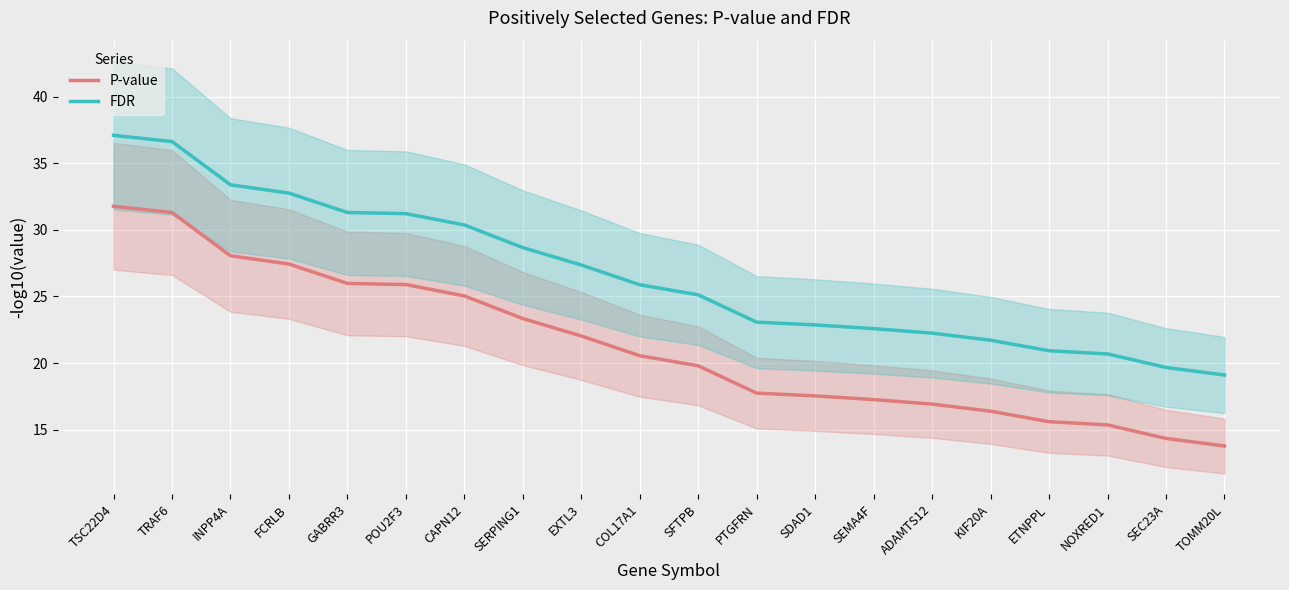

What are all the series names shown in the legend?

P-value, FDR